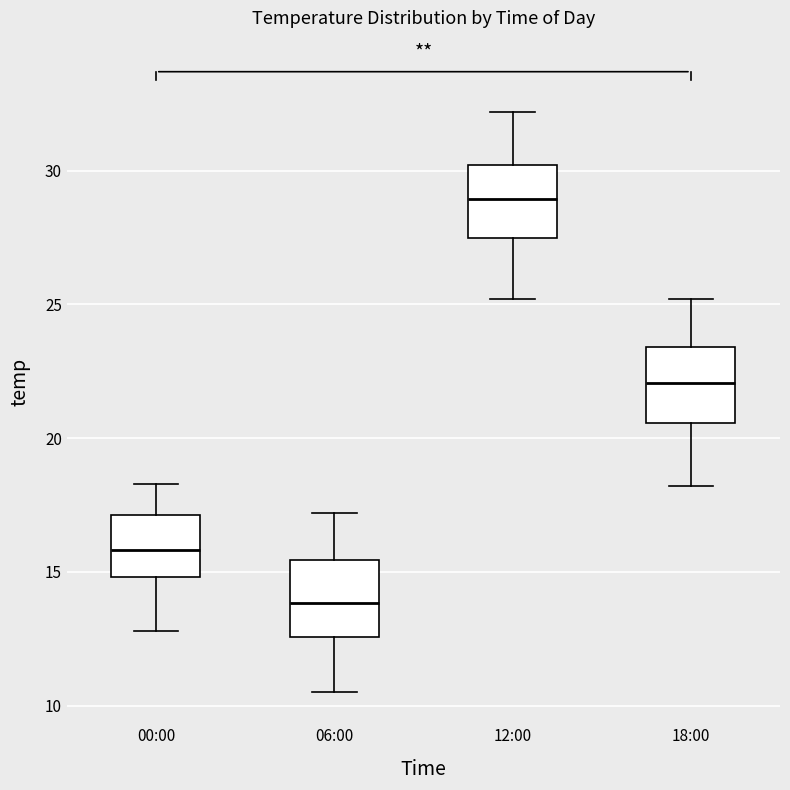

Which box's median line is the highest?

12:00